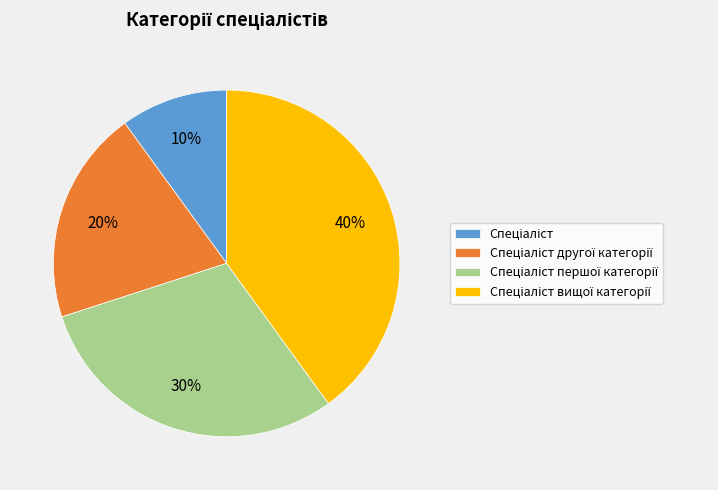

To the nearest percent, what is the difference between the largest and smallest slice percentages?

30%